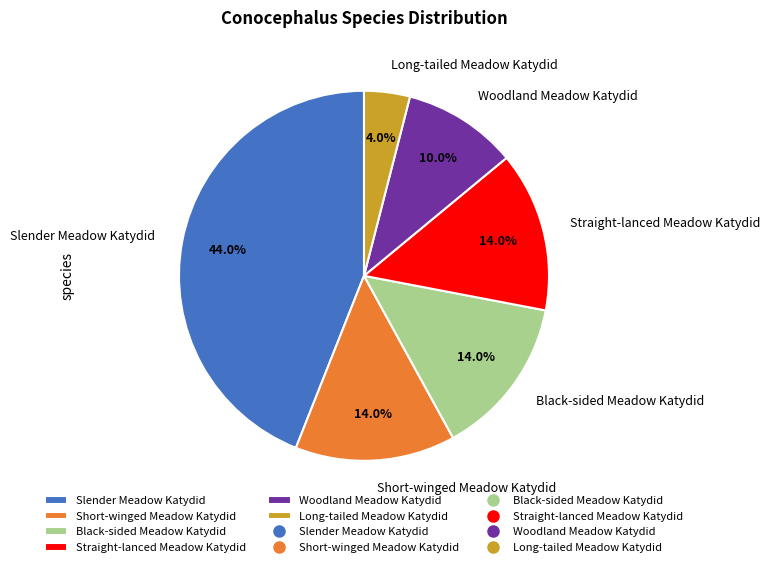

Is there any slice that represents more than half of the pie?

No